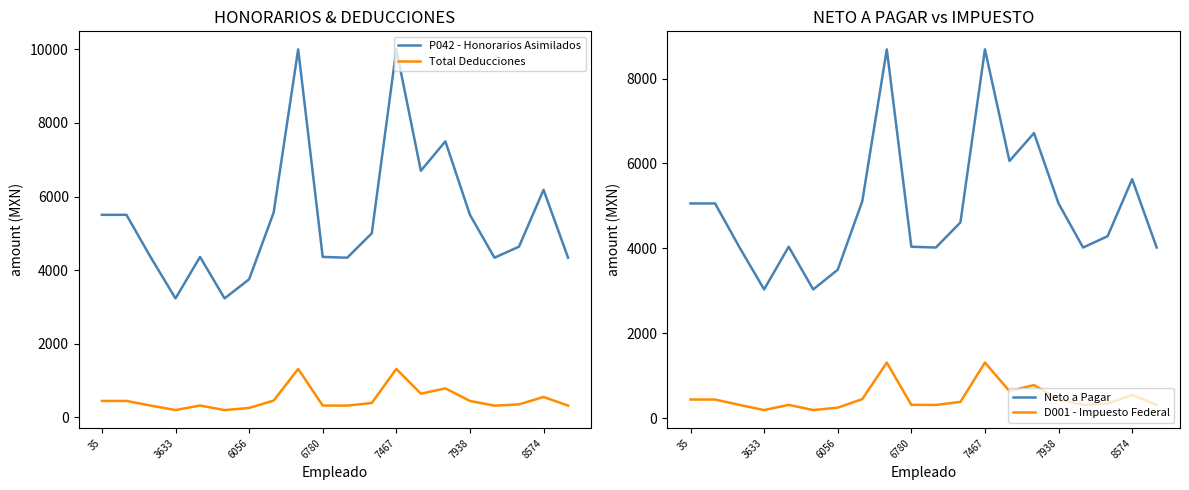

Where is P042 - Honorarios Asimilados nearest to the value 6615?

13